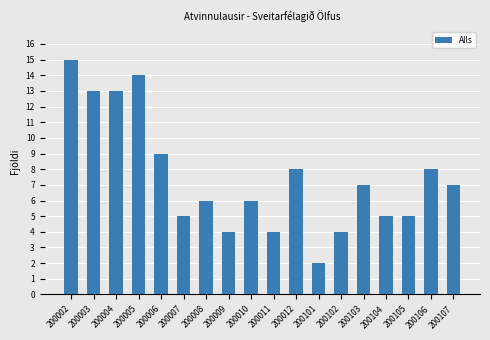

Reading left to right, extract all data points from this chart.

15	13	13	14	9	5	6	4	6	4	8	2	4	7	5	5	8	7